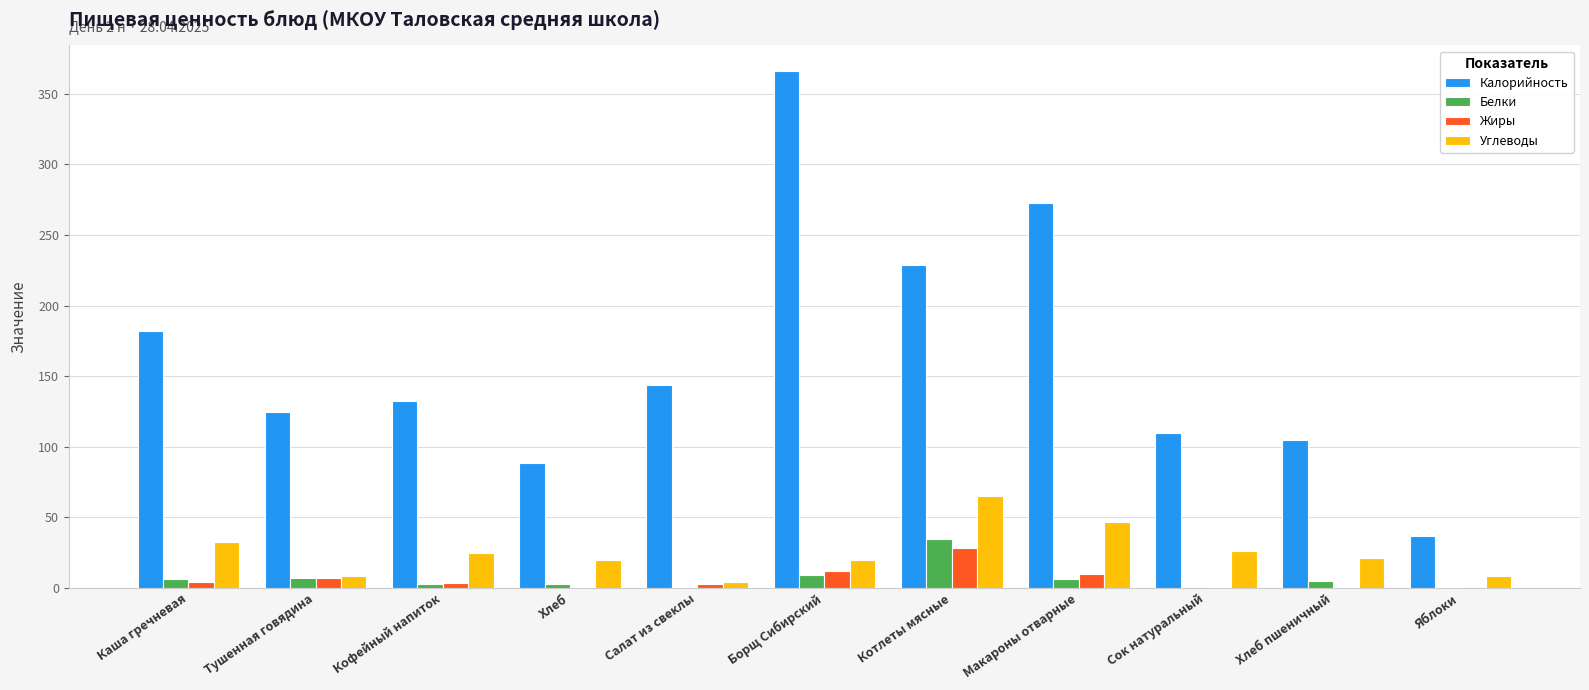

Read the Калорийность value at Борщ Сибирский.

366.0